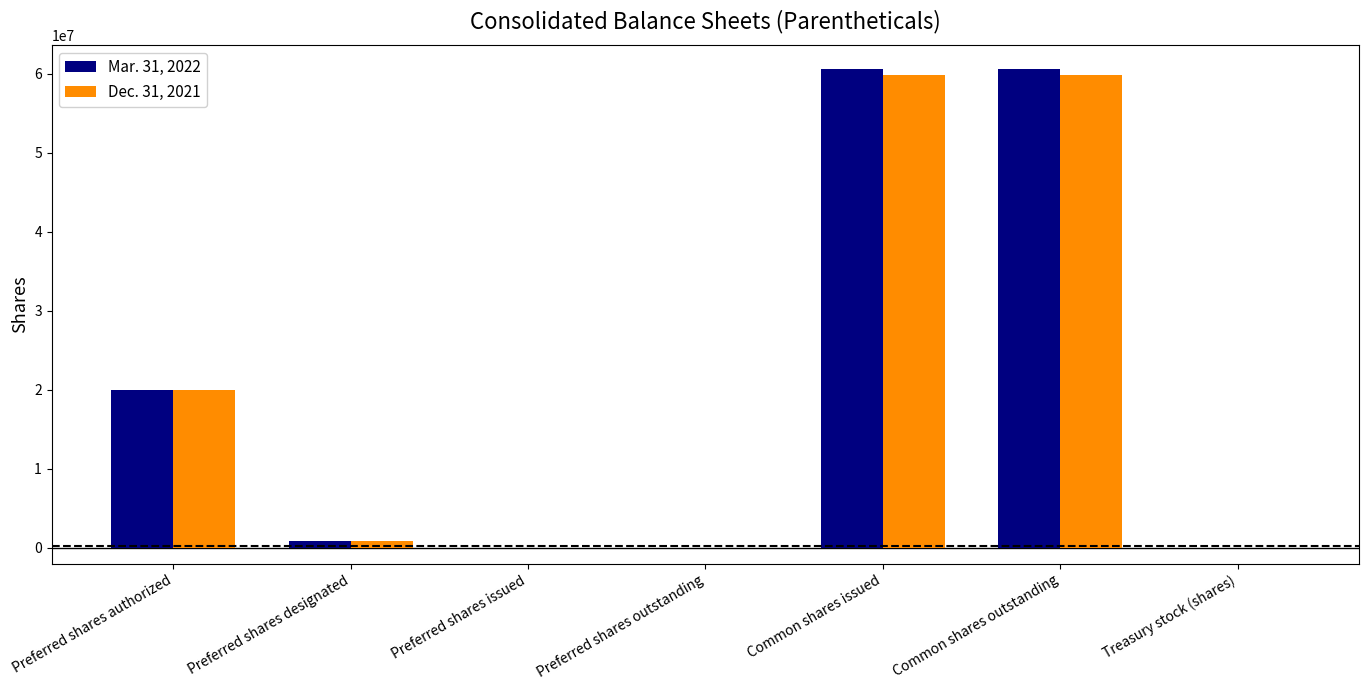

True or false: Dec. 31, 2021 has a value of 59789712 at Common shares outstanding.

True